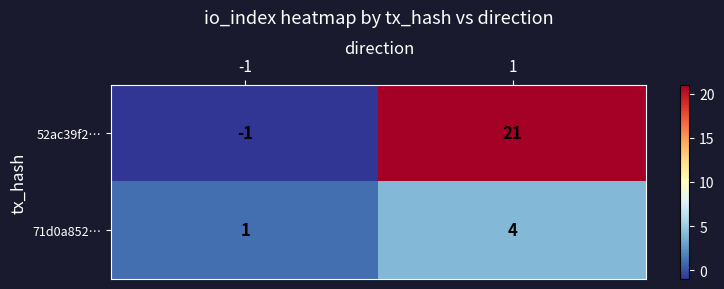

How many series are shown in this chart?

2